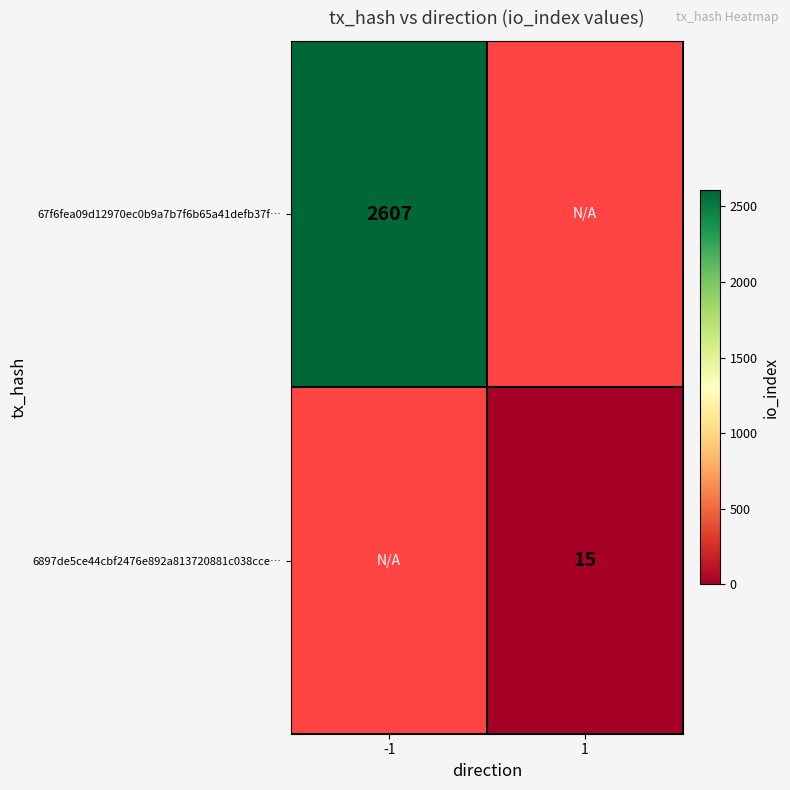

Is it true that 67f6fea09d12970ec0b9a7b7f6b65a41defb37f… equals 1089 at -1?

False